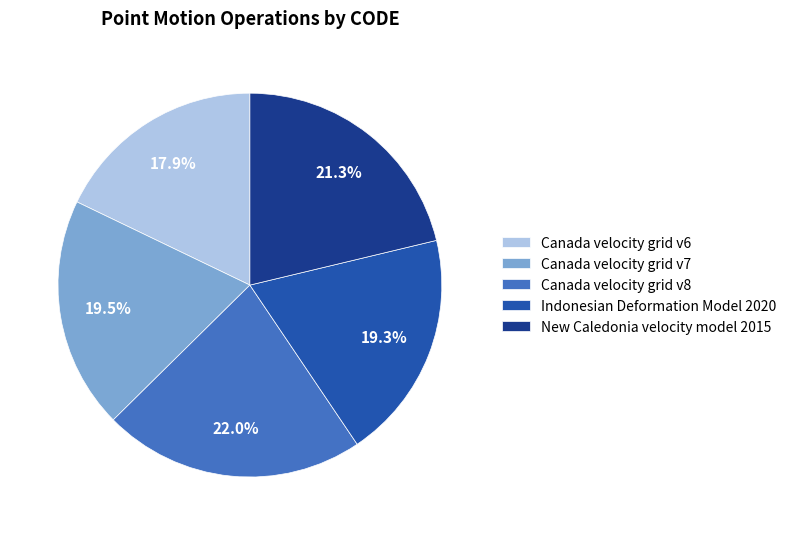

Is there any slice that represents more than half of the pie?

No